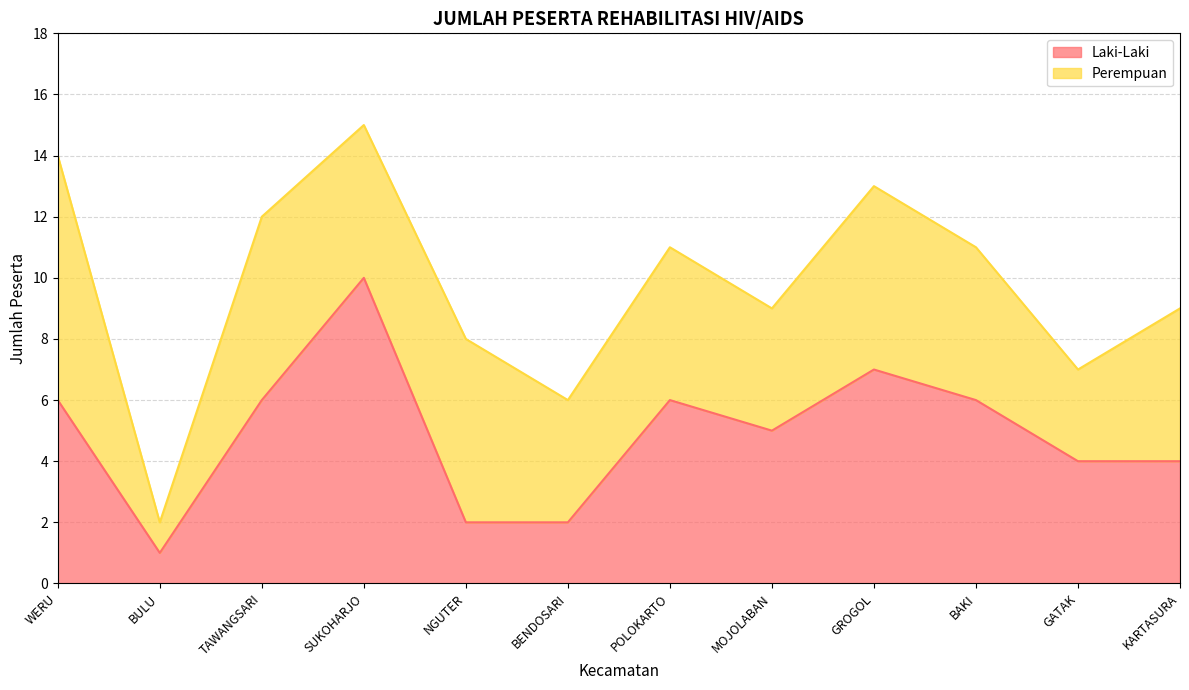

List the labels in order of value, smallest first.

BULU, NGUTER, BENDOSARI, GATAK, KARTASURA, MOJOLABAN, WERU, TAWANGSARI, POLOKARTO, BAKI, GROGOL, SUKOHARJO